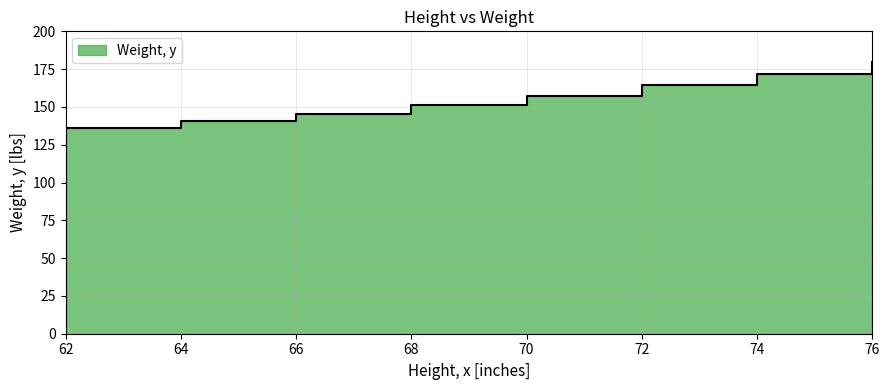

Does the chart display data point markers on the line(s)?

No